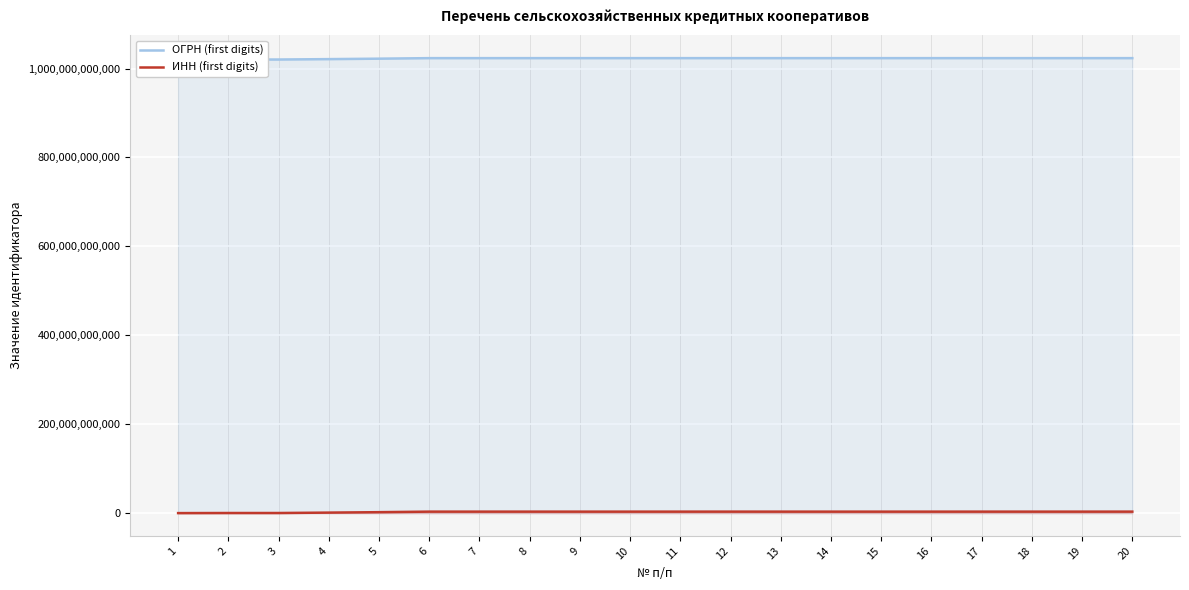

True or false: ОГРН (first digits) has more than 0 interior local peaks.

False